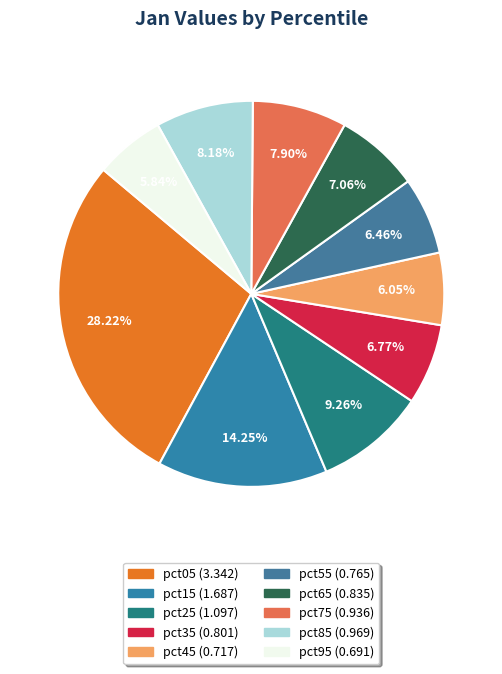

True or false: pct75 accounts for 1% of the total.

False